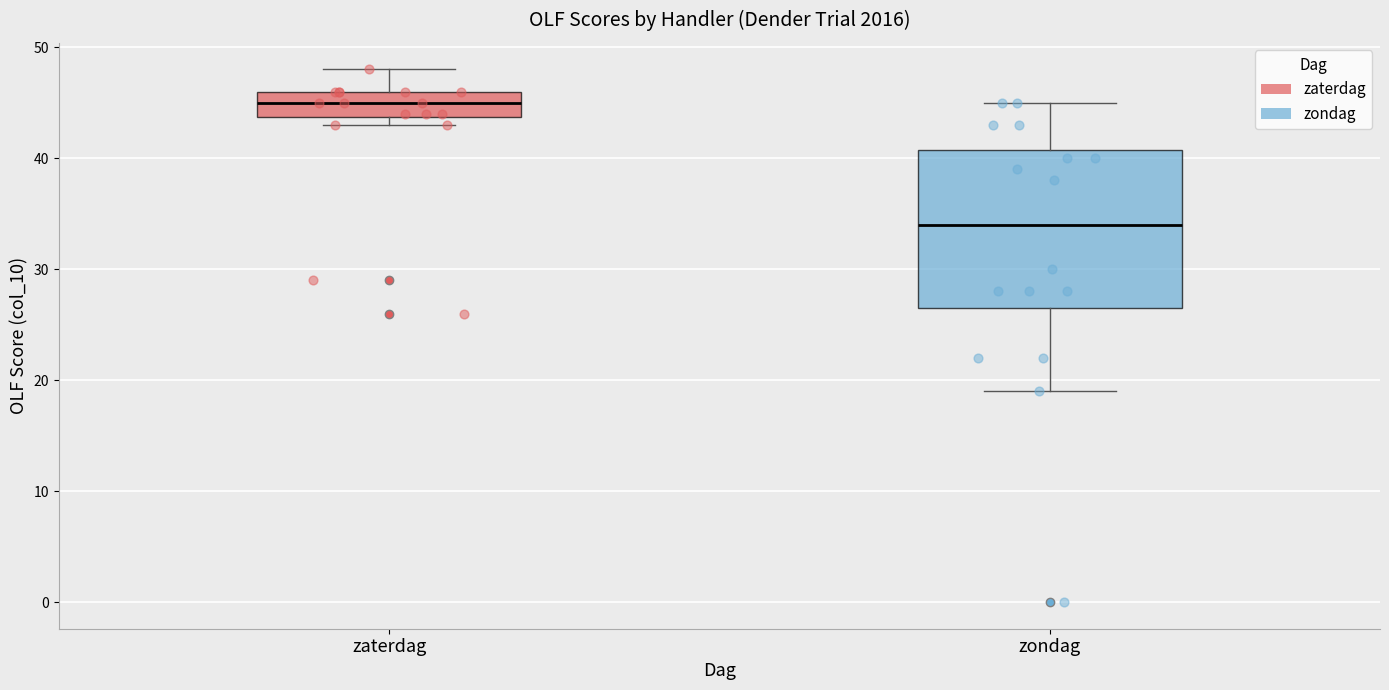

Which box has the lowest median line?

zondag